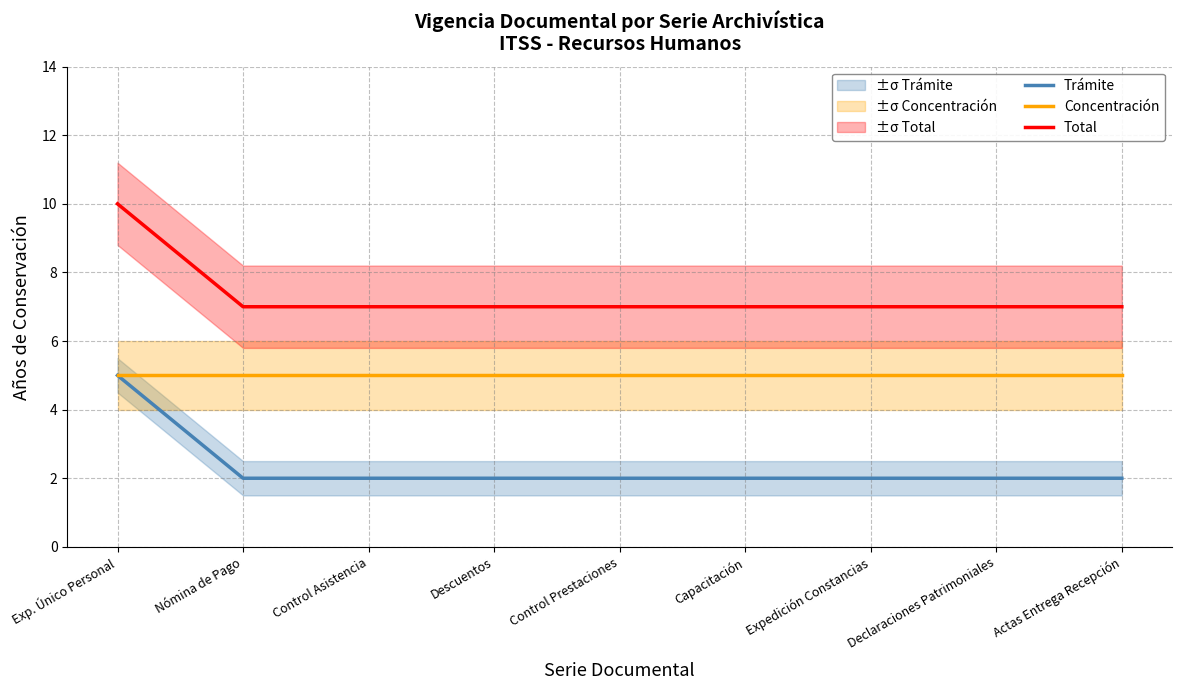

How many Trámite values are between 2 and 3?

8